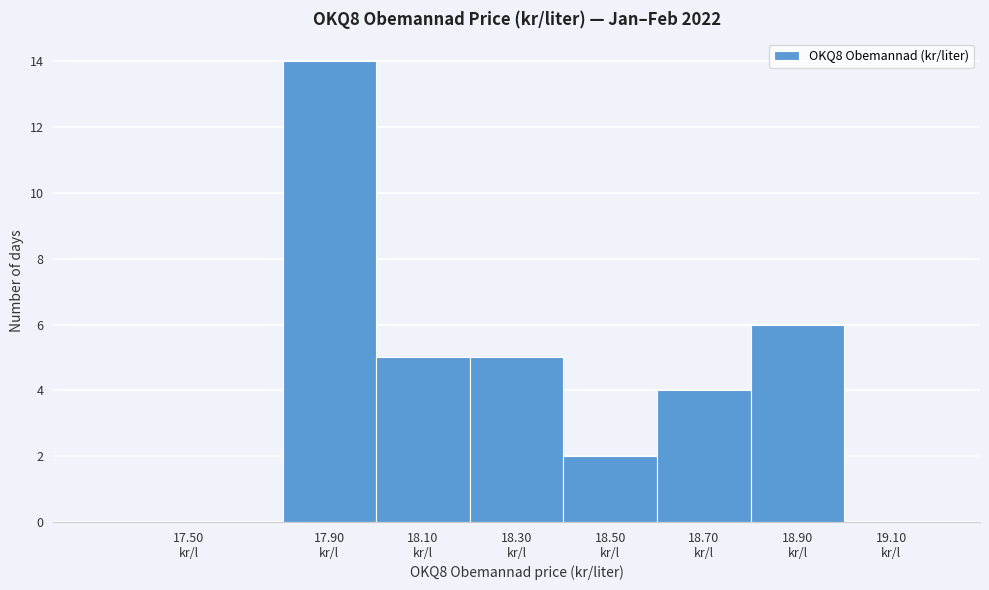

What is the greatest value displayed?

14